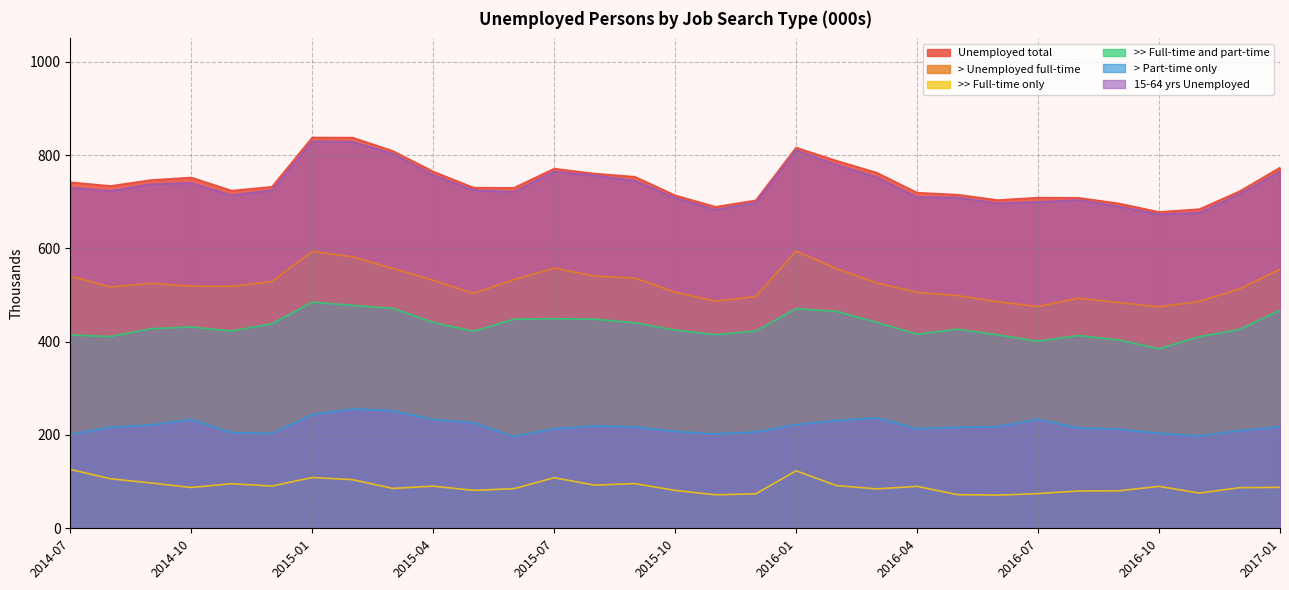

Between 2015-01 and 2015-08, which series saw the biggest shift?

Unemployed total